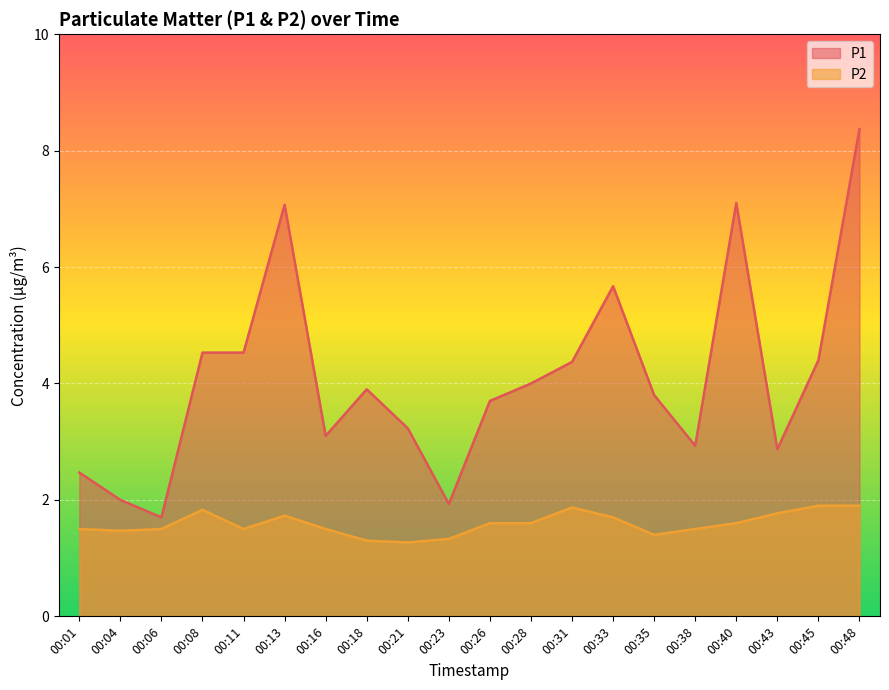

Reading left to right, transcribe all the data shown in this chart.

P1: 2.5	2.0	1.7	4.5	4.5	7.1	3.1	3.9	3.2	1.9	3.7	4.0	4.4	5.7	3.8	2.9	7.1	2.9	4.4	8.4
P2: 1.5	1.5	1.5	1.8	1.5	1.7	1.5	1.3	1.3	1.3	1.6	1.6	1.9	1.7	1.4	1.5	1.6	1.8	1.9	1.9